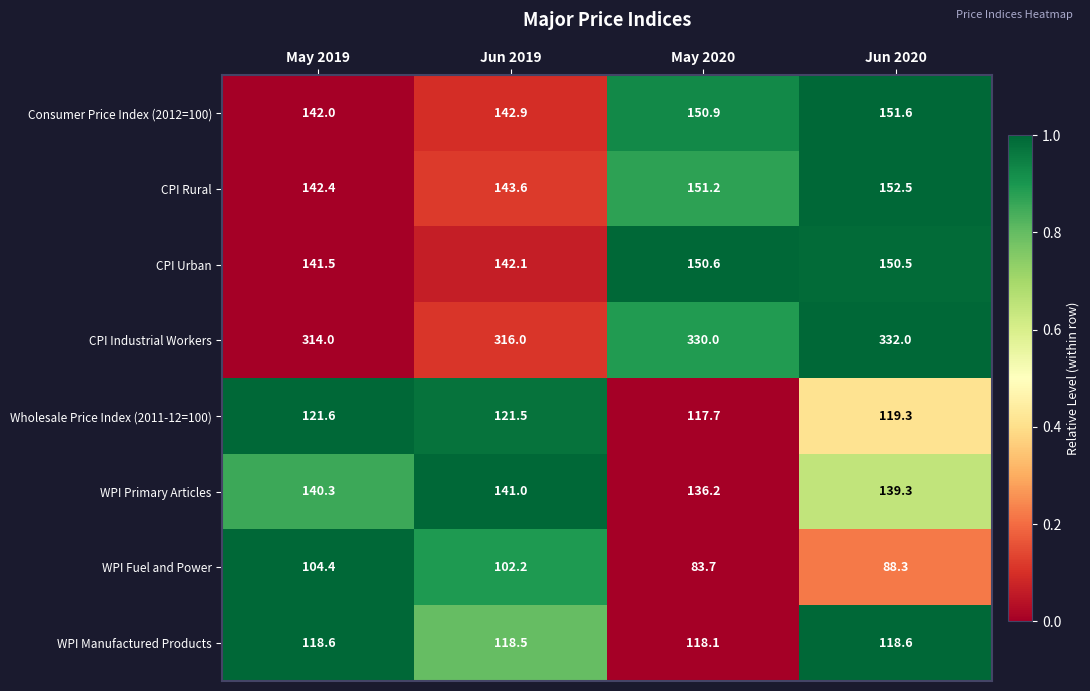

At which label is CPI Rural closest to 147?

Jun 2019